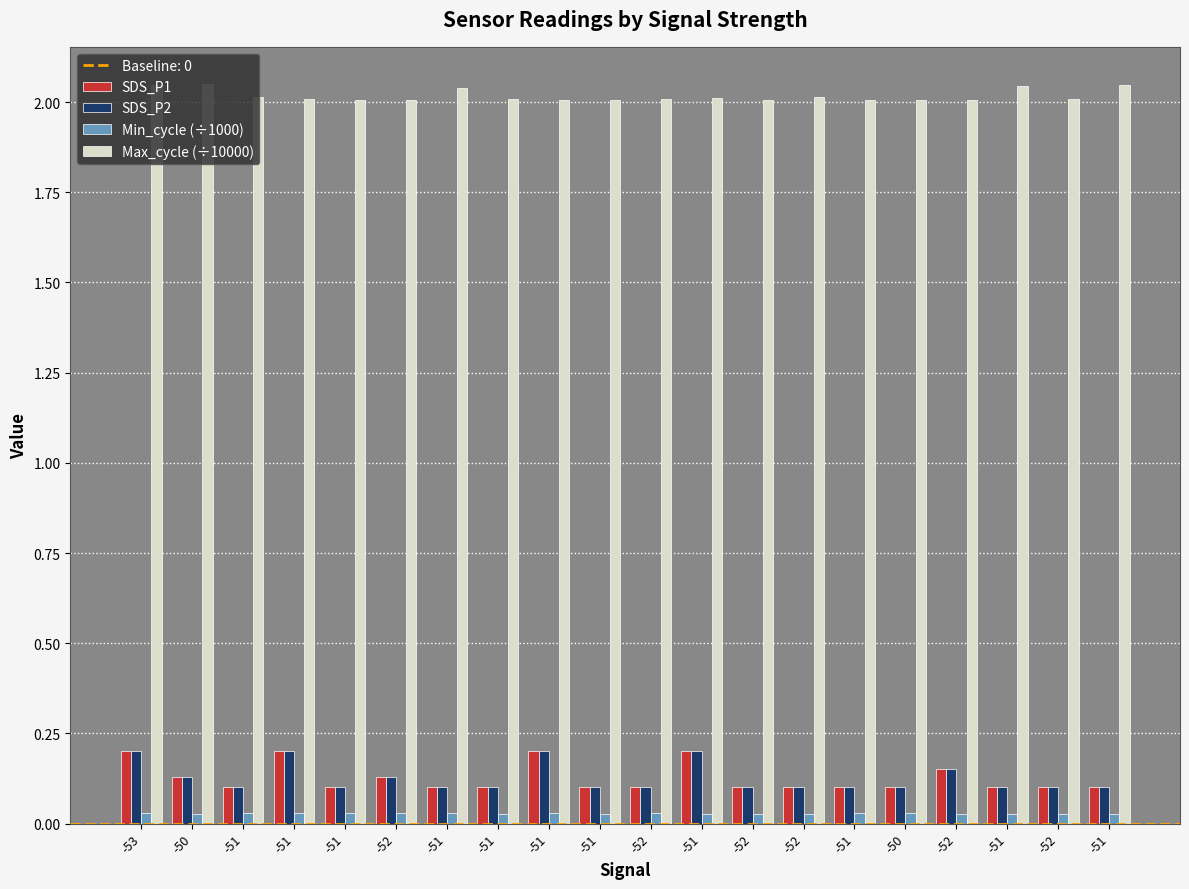

At which label is Max_cycle (÷10000) closest to 2?

-51